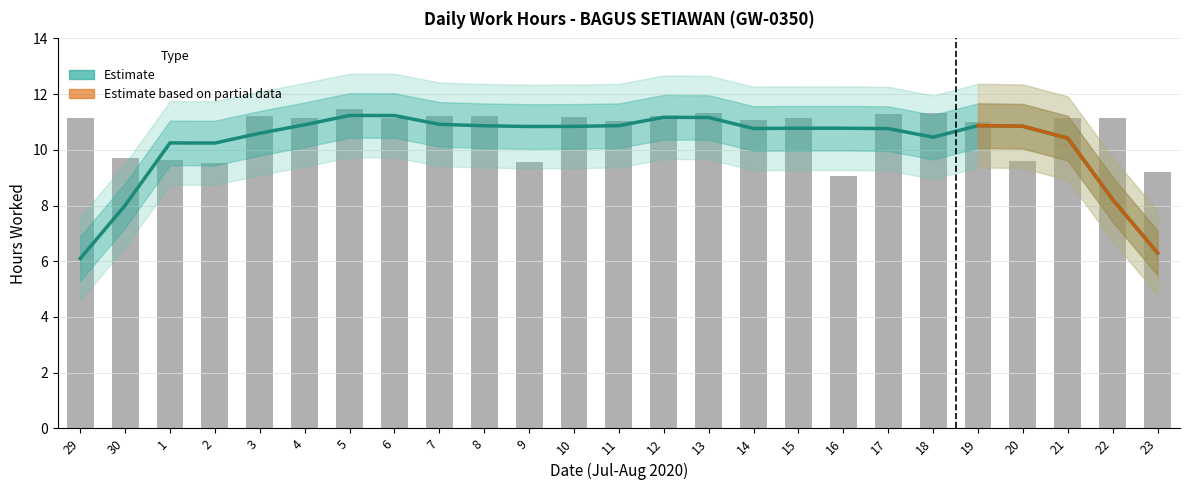

How many bars are there in total?

25